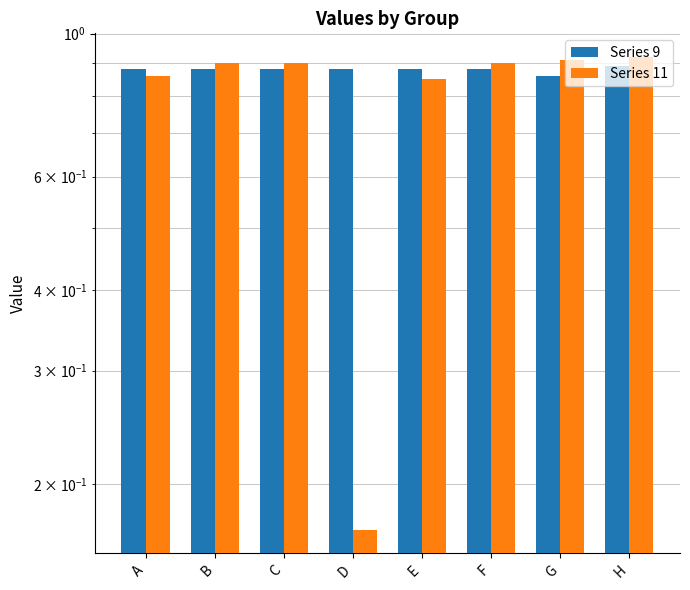

What is the difference between the Series 11 values at D and G?

0.7